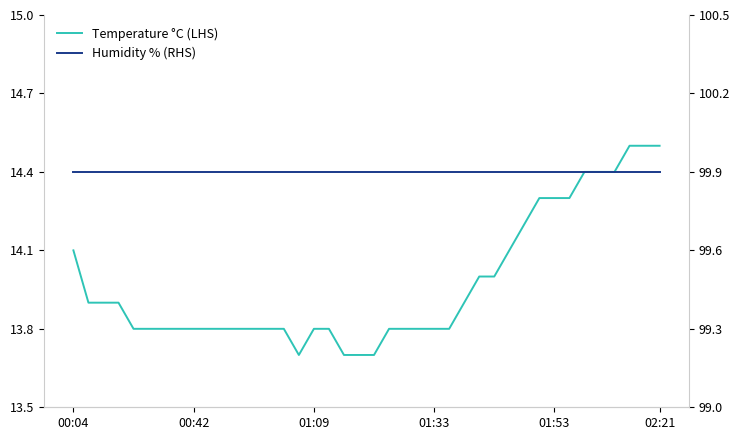

How many Temperature °C (LHS) values are between 13 and 14?

28